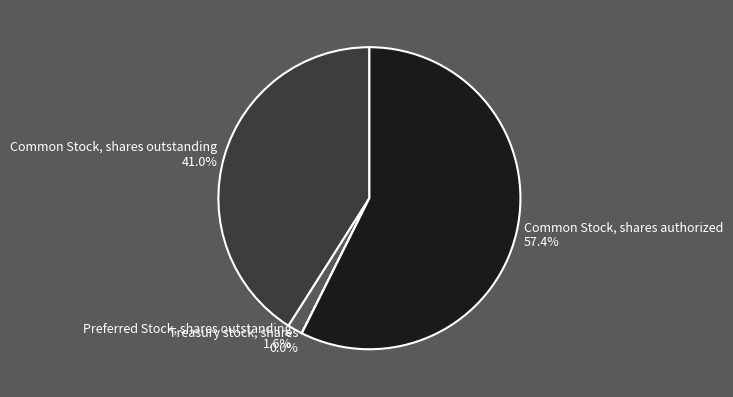

How much of the chart is everything except Common Stock, shares authorized?

42.6%